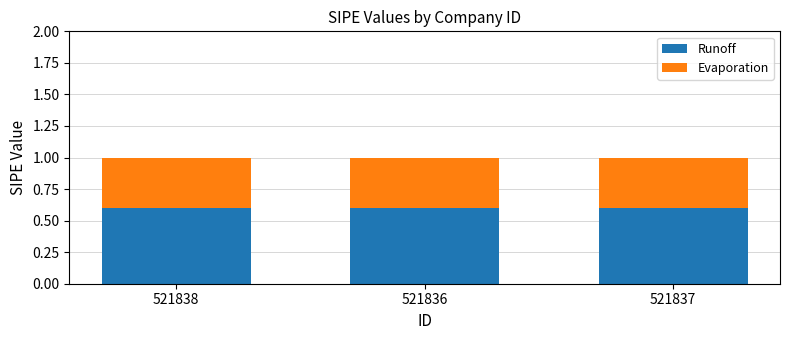

What is the maximum value for Runoff?

0.6